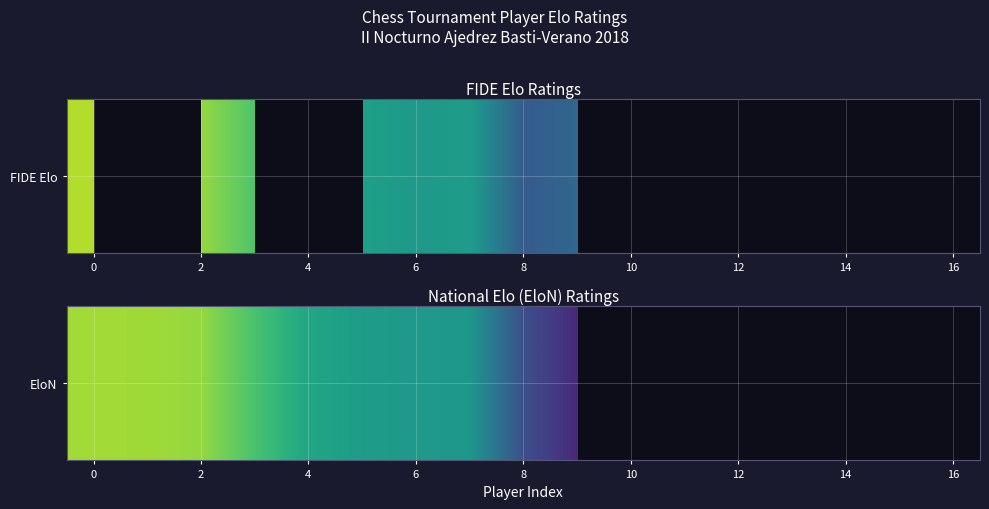

How many data points are above 1090?

8